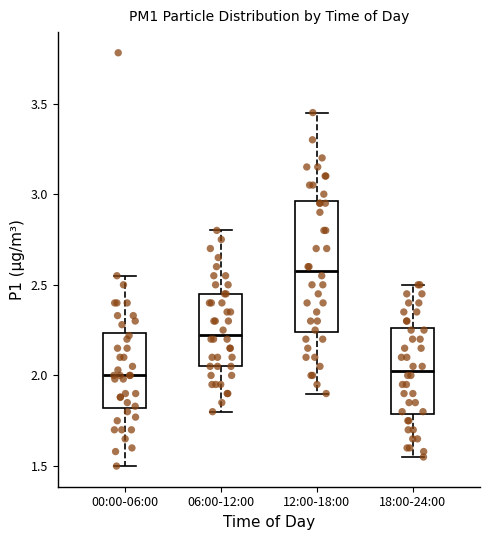

Where is the lower edge of the box for 12:00-18:00 on the y-axis? The values are not printed on the chart, so give them approximately, as read against the axis.

2.25